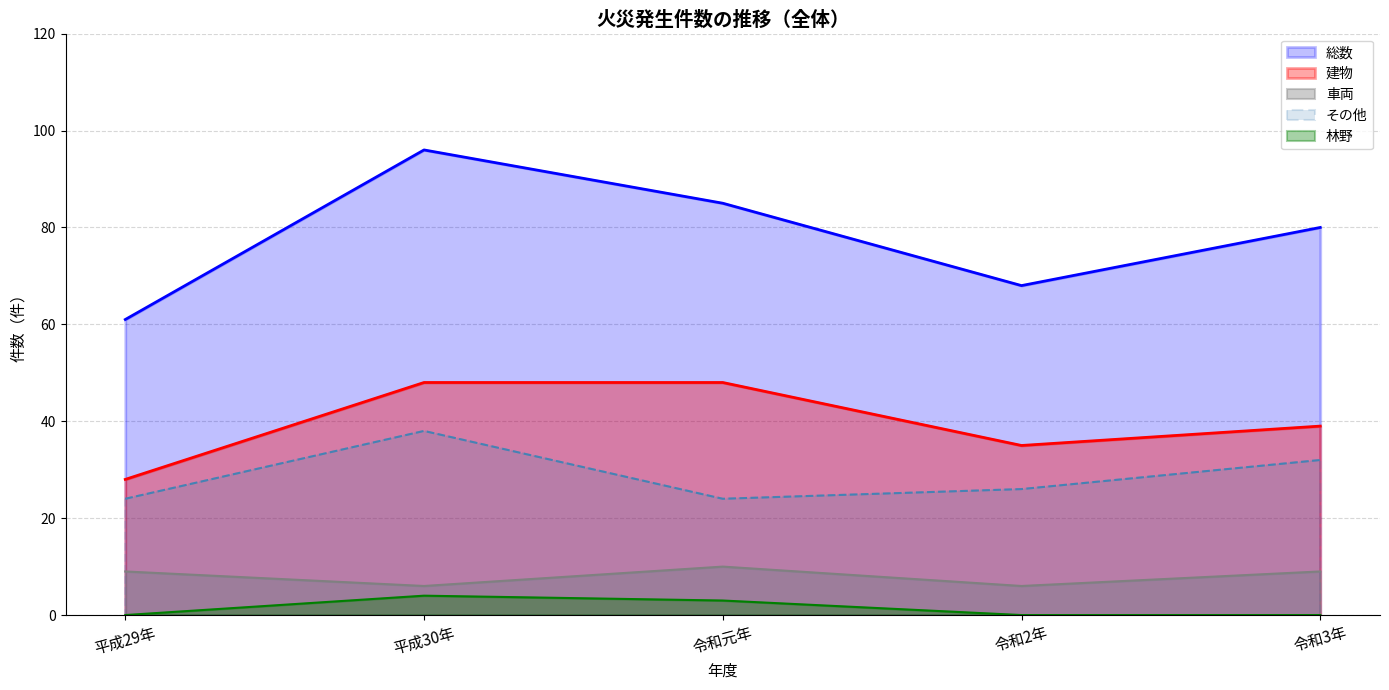

What is the difference between the second highest and minimum values in the 車両 series?

3